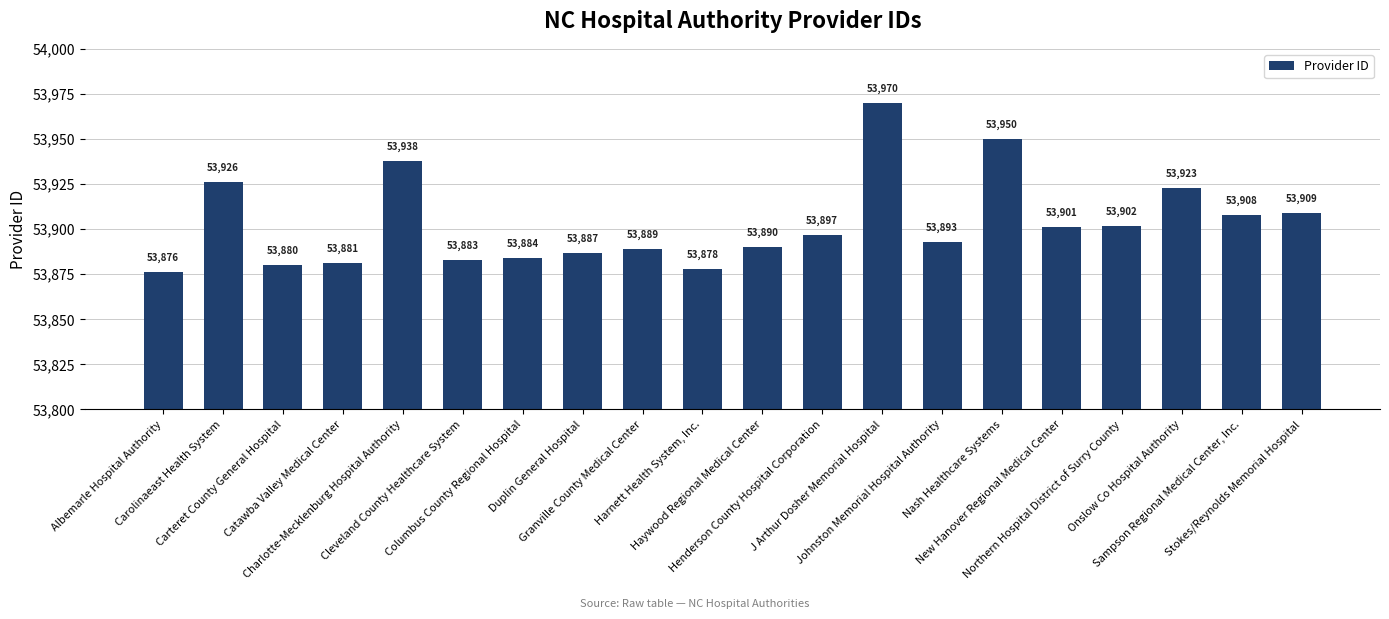

What is the sum of the values at New Hanover Regional Medical Center and Haywood Regional Medical Center?

107791